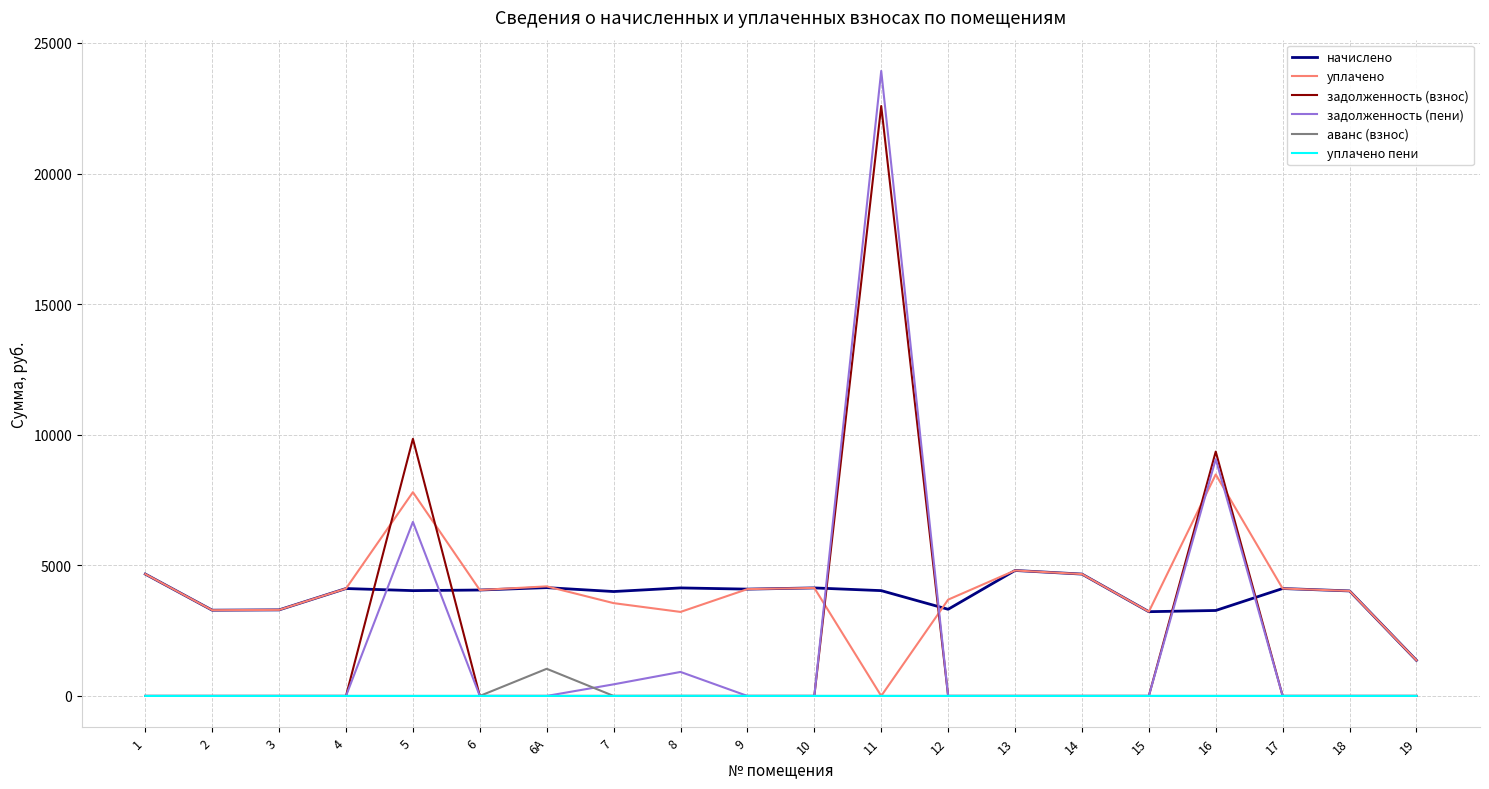

At which label does начислено first exceed 4055?

1